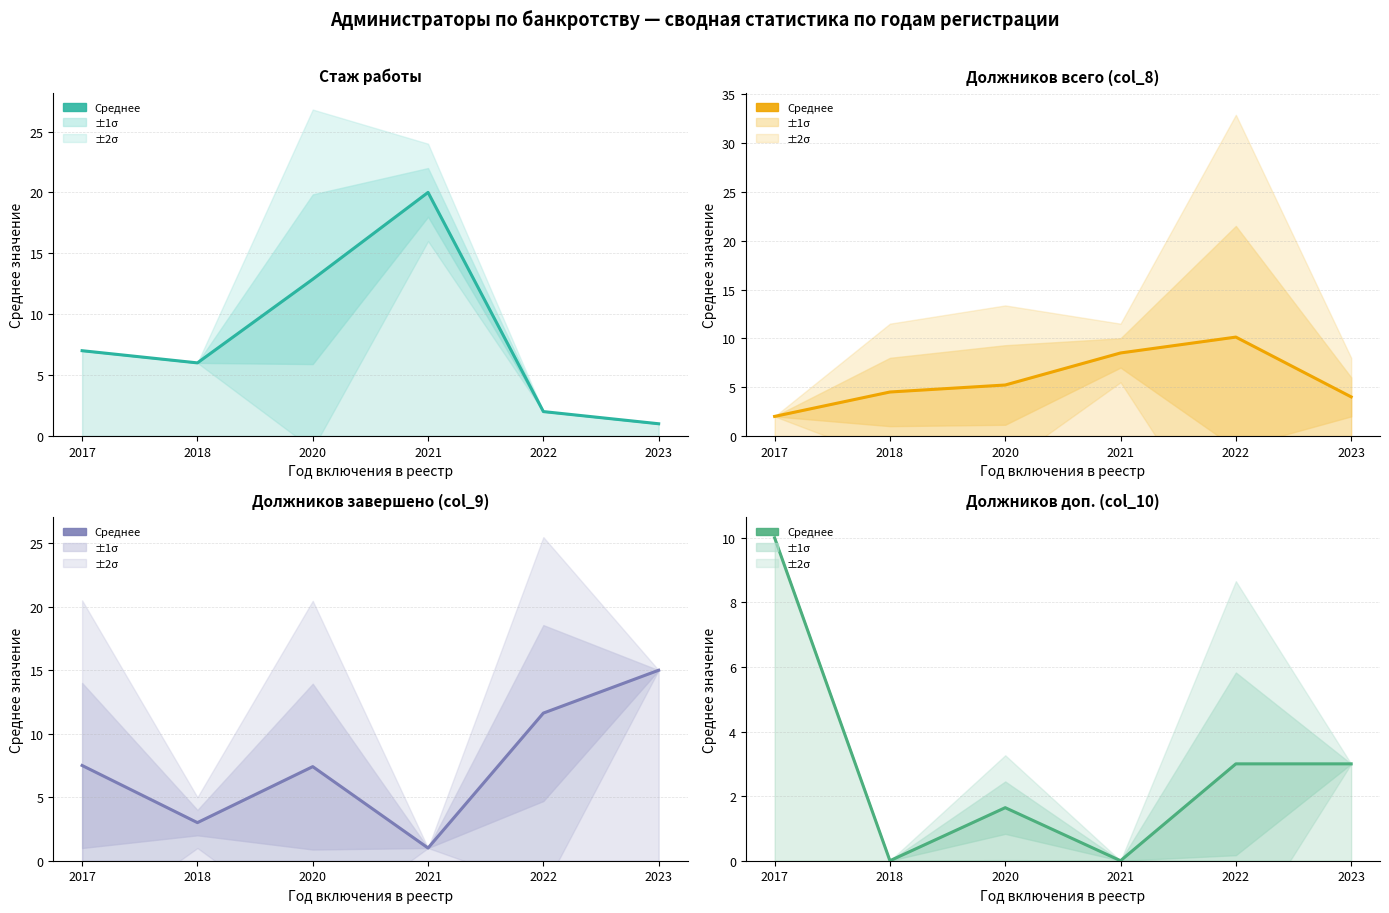

What is the total value across all series at 2023?

23.0